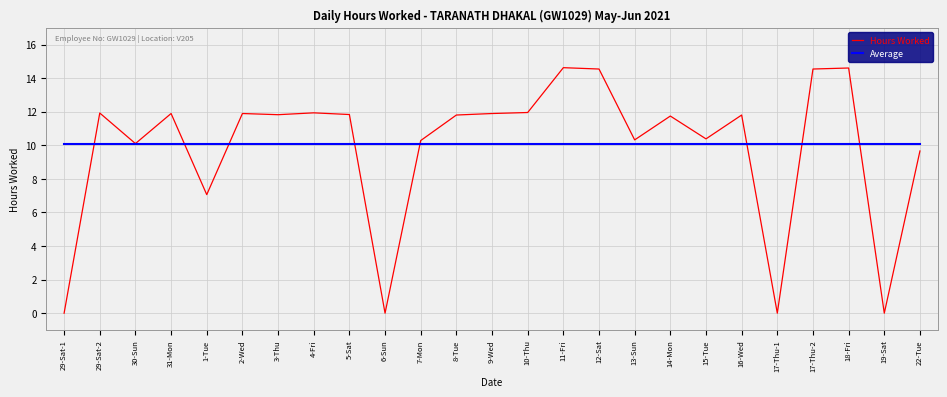

Which series has the widest spread of values?

Hours Worked